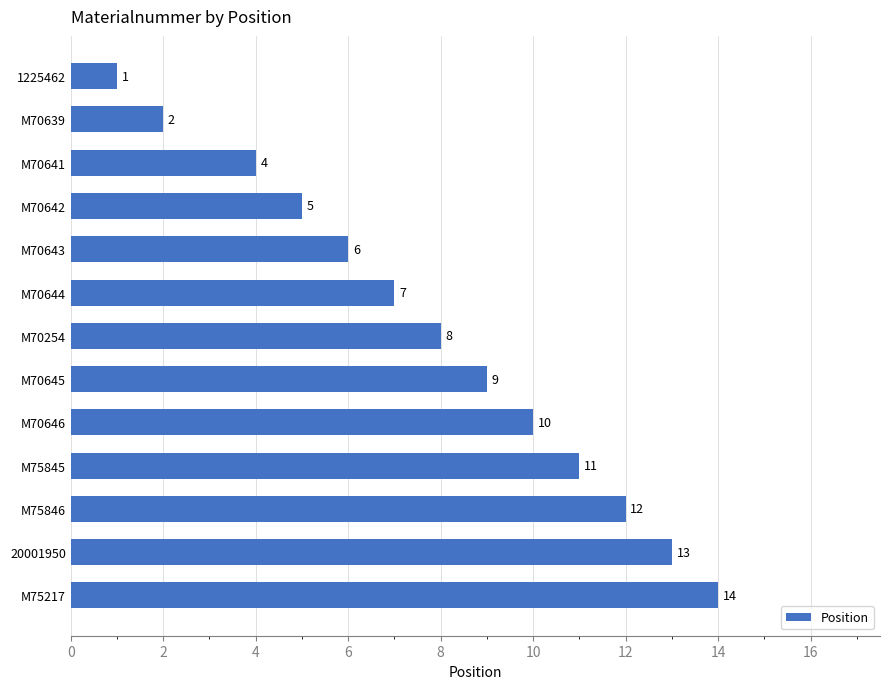

What is the minimum value shown in the chart?

1